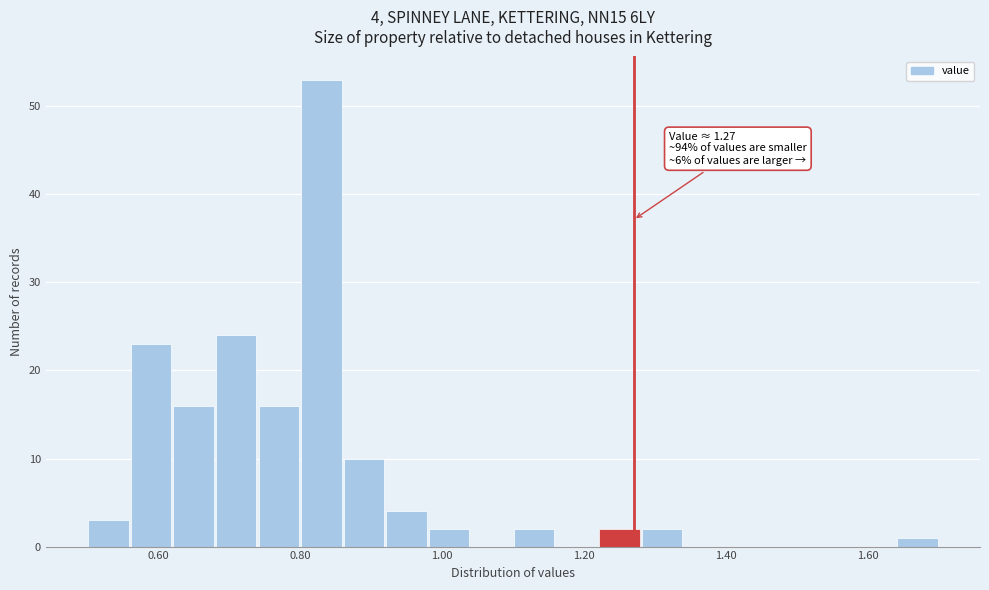

Read against the x-axis, roughly where is the centre of the tallest bar?

0.84